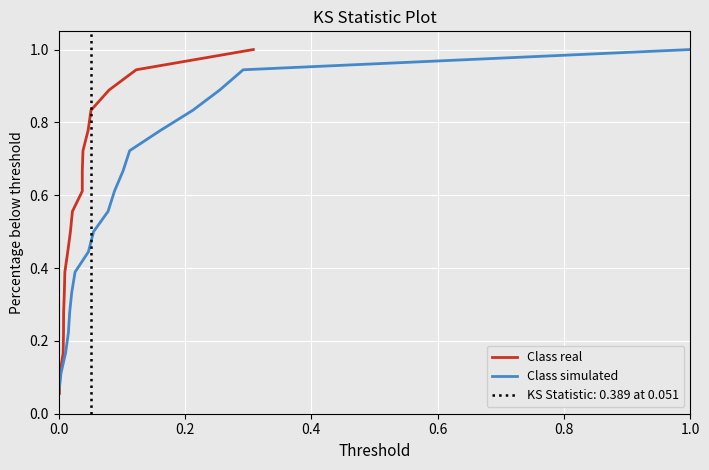

List the series in order of their peak value, highest first.

Class real, Class simulated